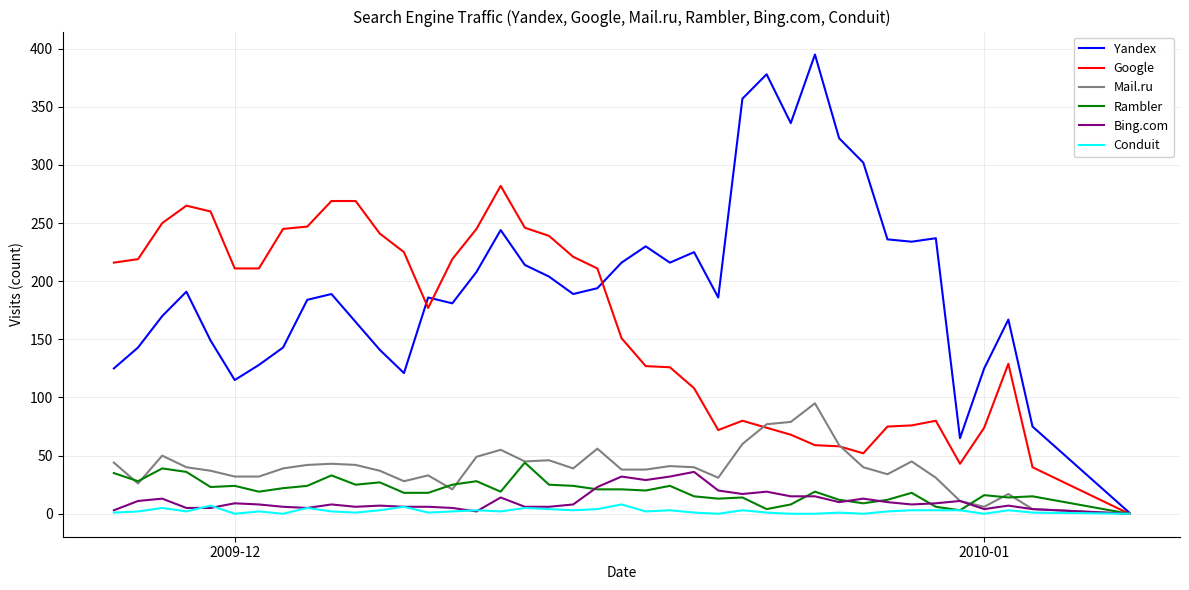

Which series has the largest total across all categories?

Yandex